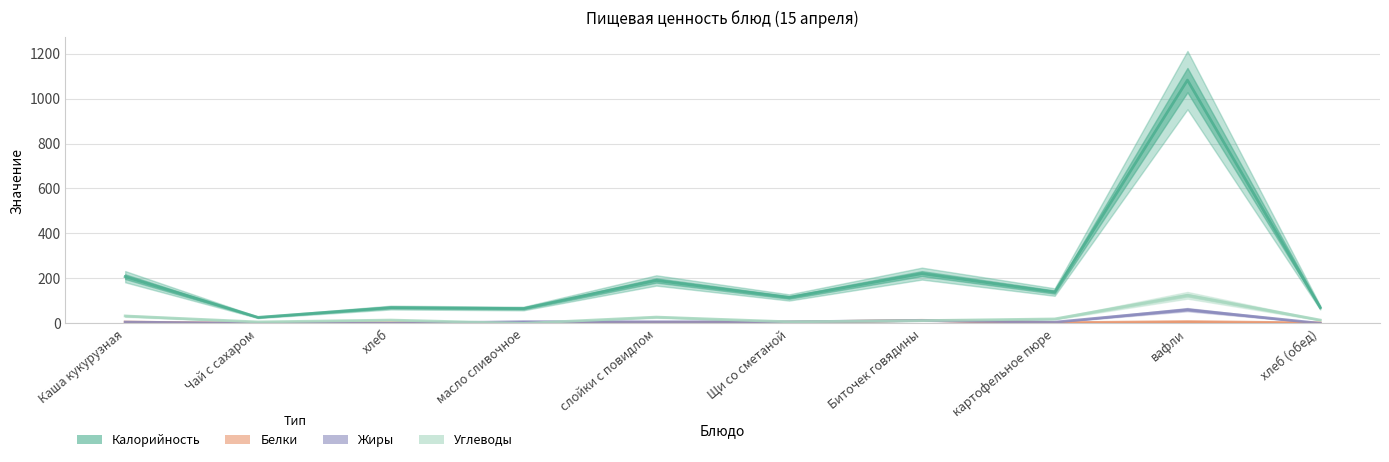

What is the spread (max minus min) of values at хлеб?

70.1